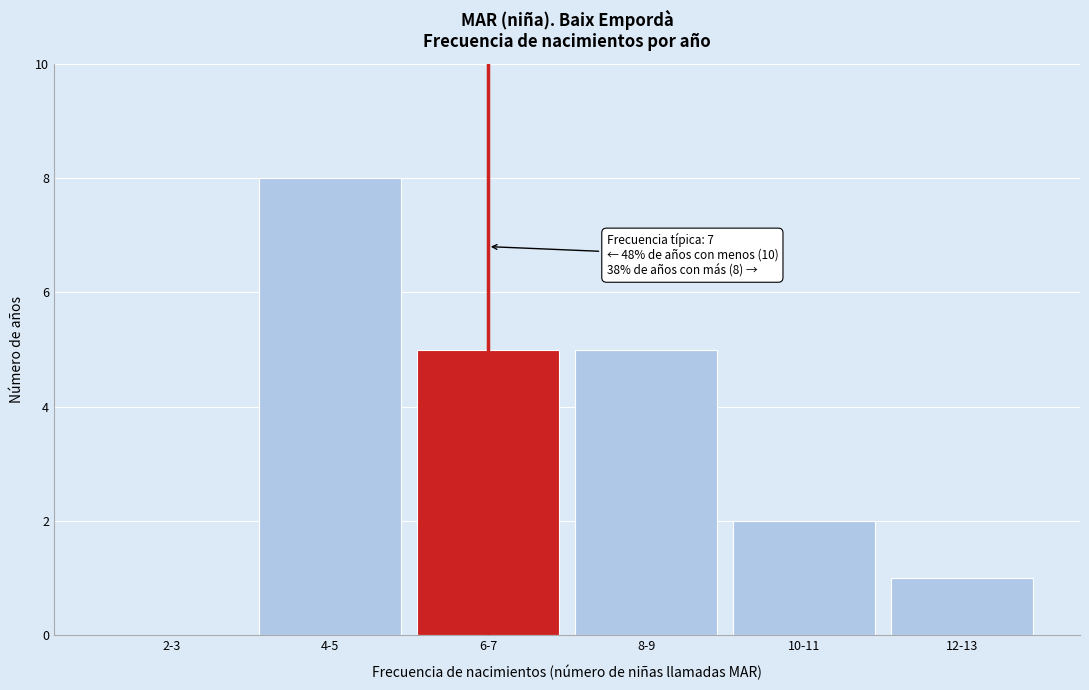

Reading left to right, transcribe all the data shown in this chart.

2-3=0	4-5=8	6-7=5	8-9=5	10-11=2	12-13=1